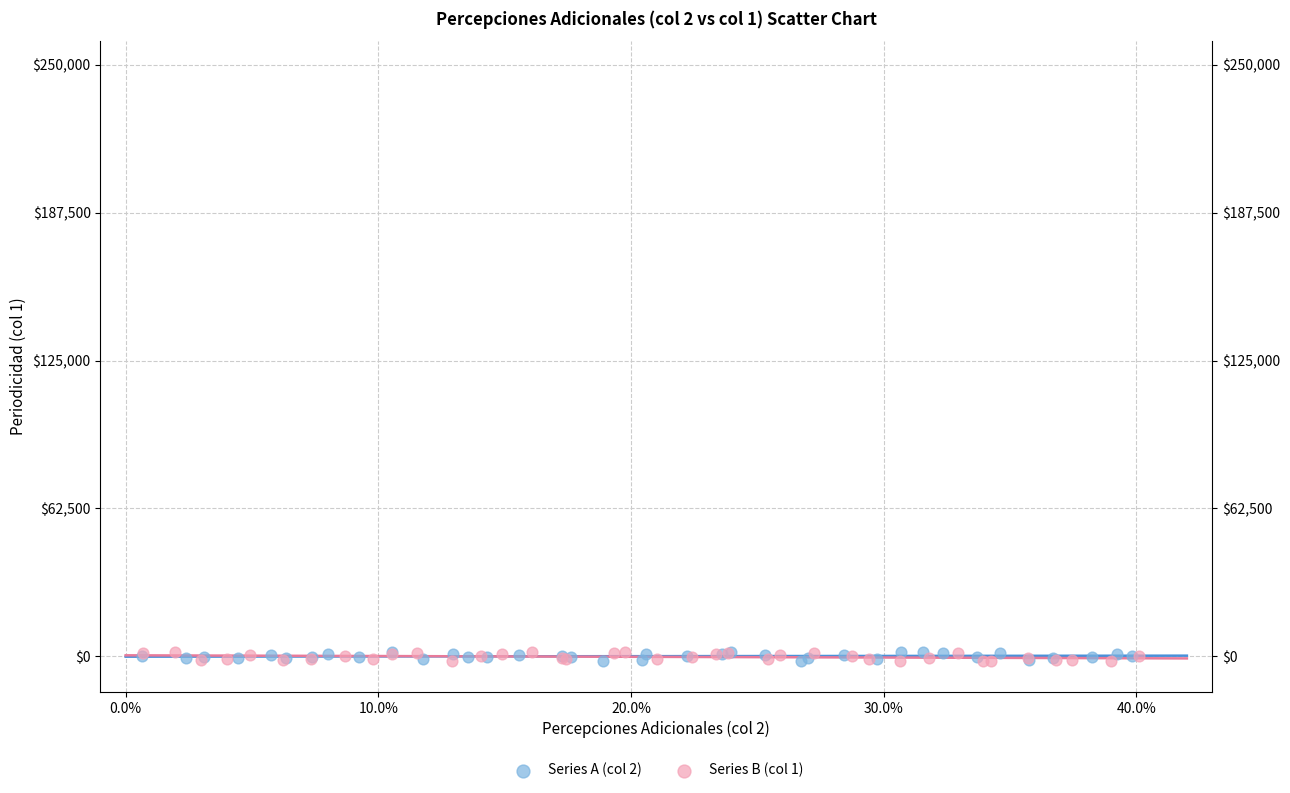

What are all the series names shown in the legend?

Series A (col 2), Series B (col 1)